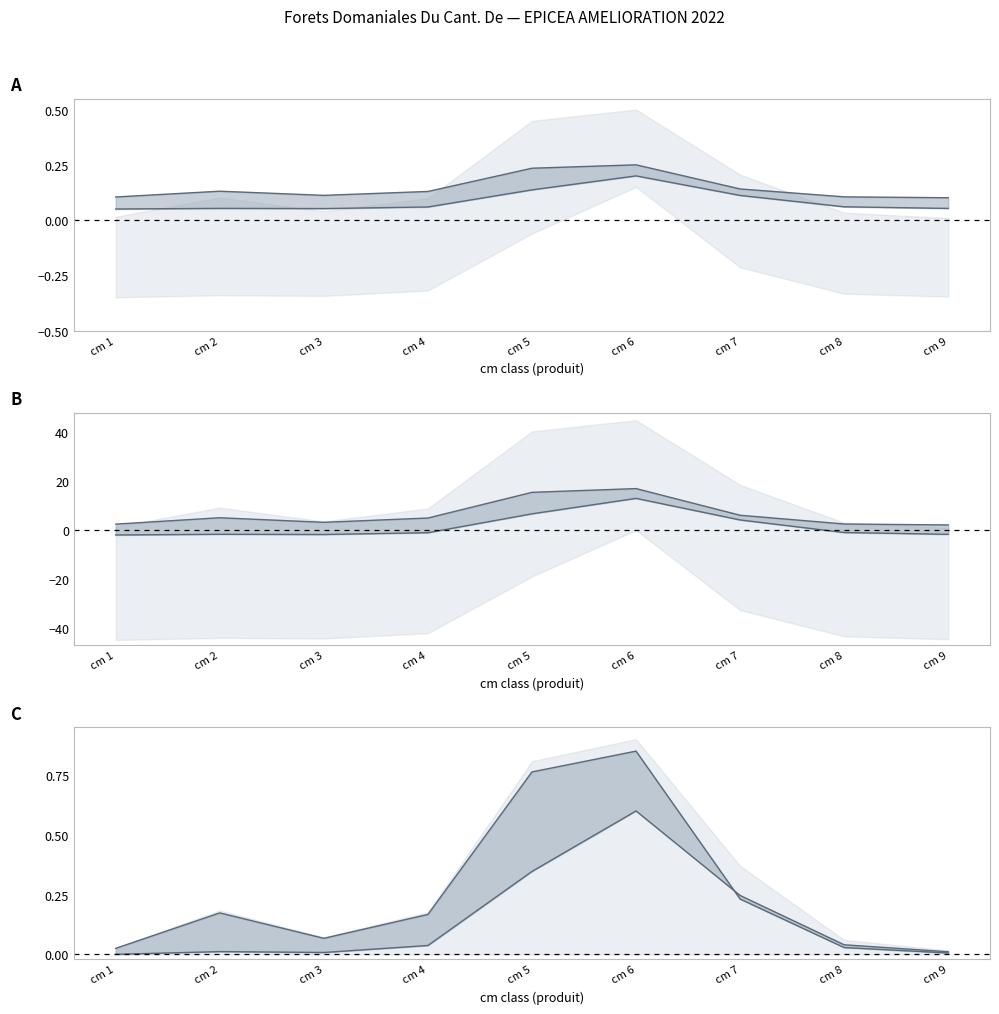

What is the value of the produit_nbre point at the 3rd from the left?

0.1